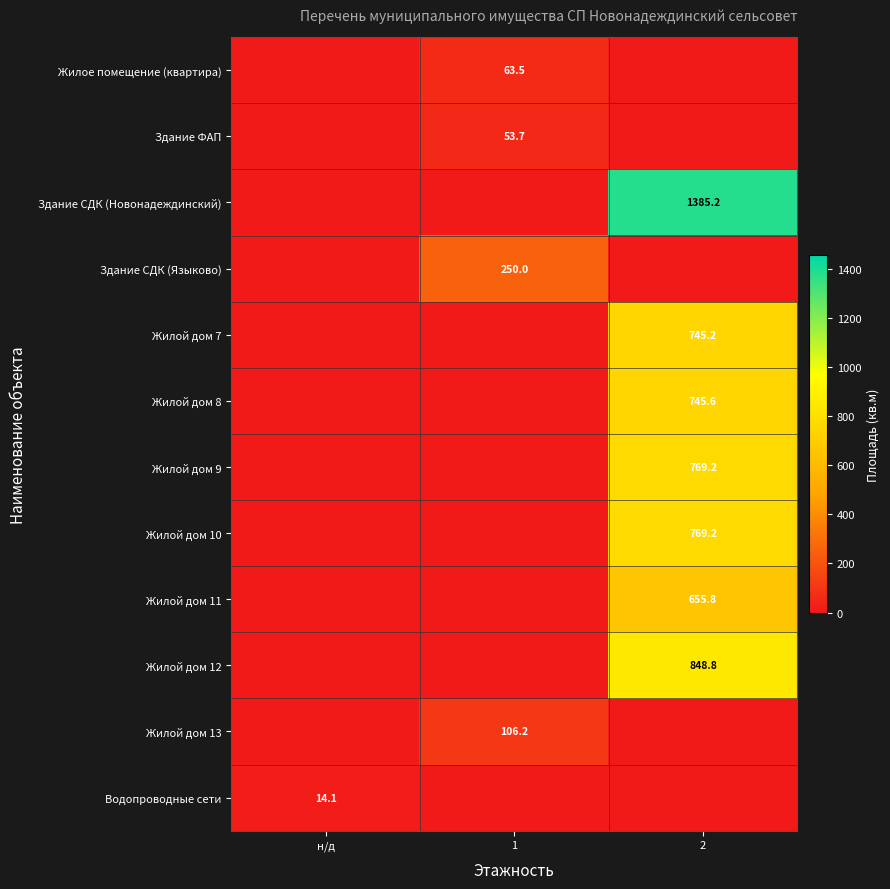

Is it true that Жилое помещение (квартира) equals 89.9 at 1?

False